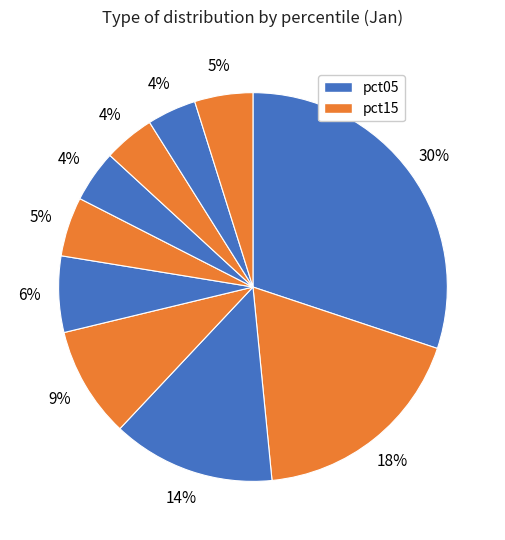

Which slice is the largest?

pct05